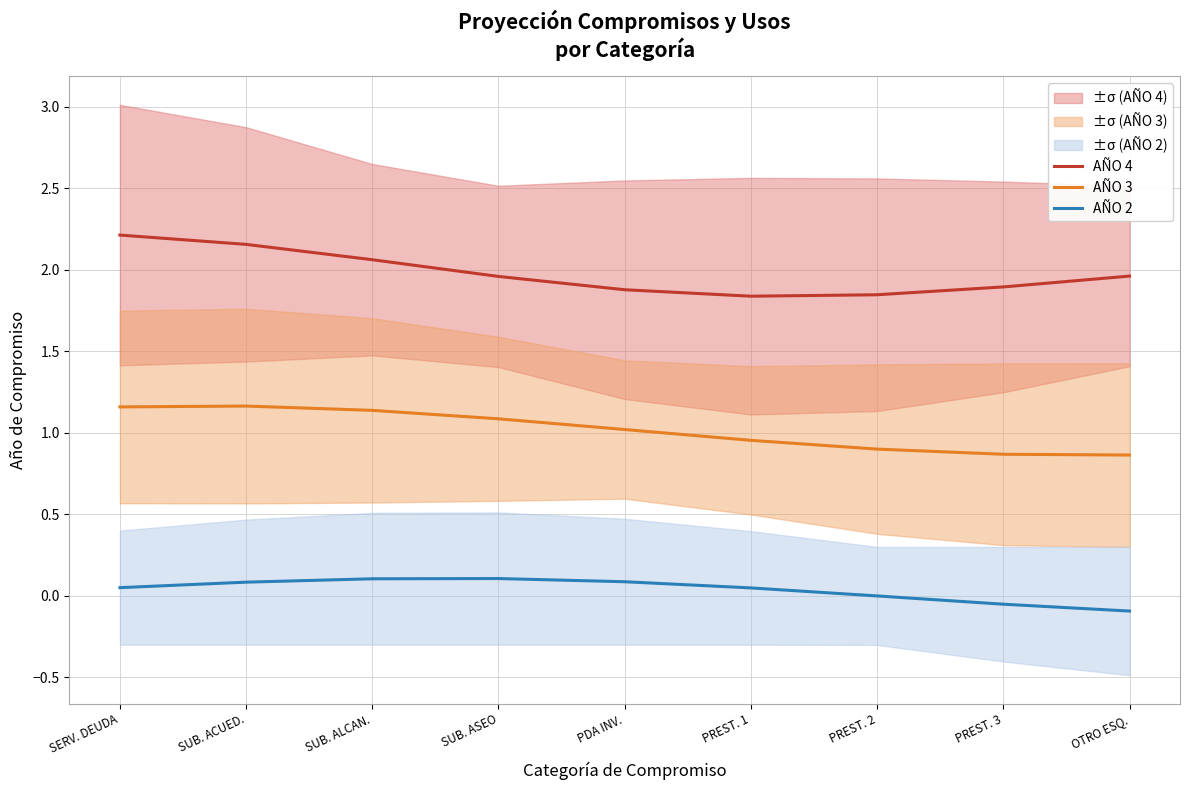

Where is the first local maximum for AÑO 2?

SUB. ASEO